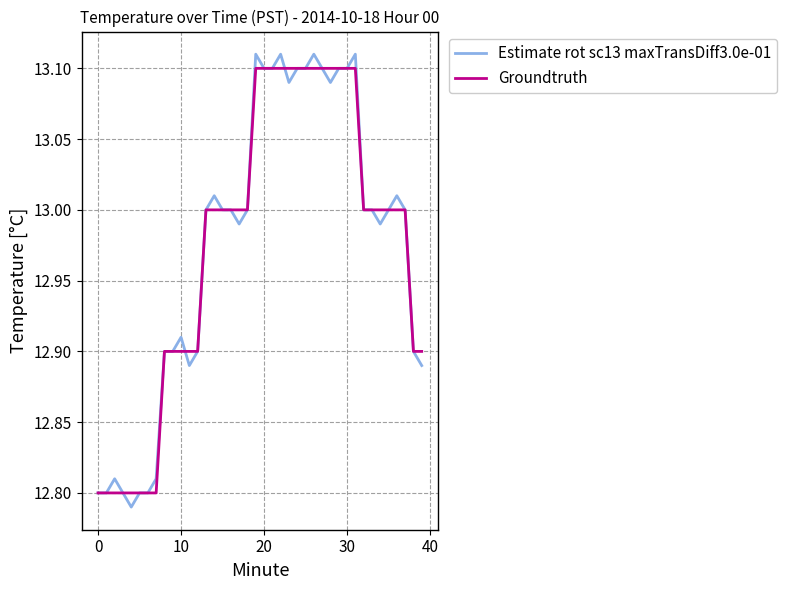

What is the difference between the second highest and second lowest values in the Groundtruth series?

0.3